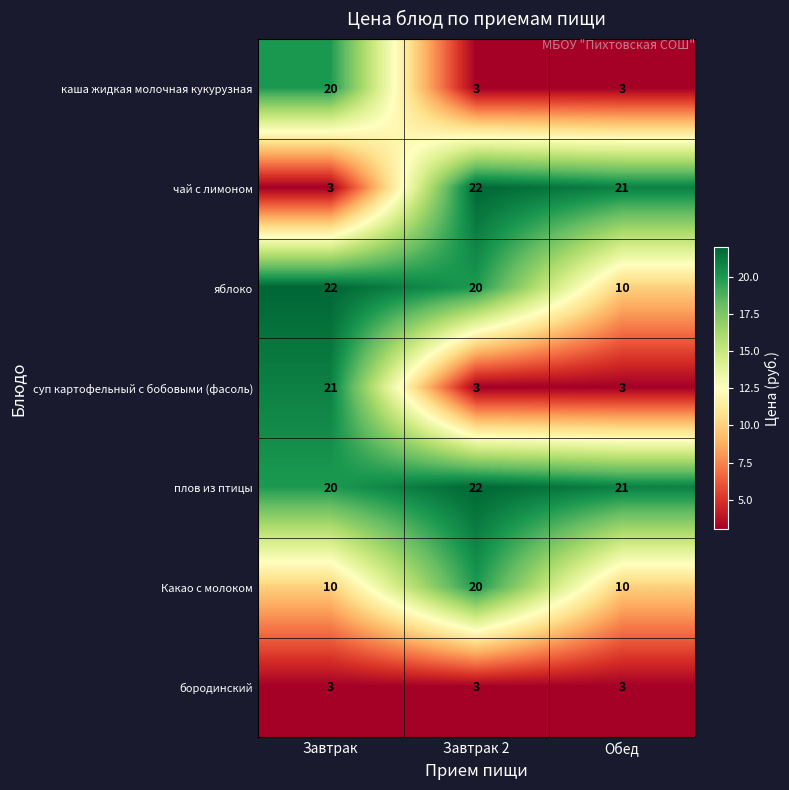

How many series are shown in this chart?

7